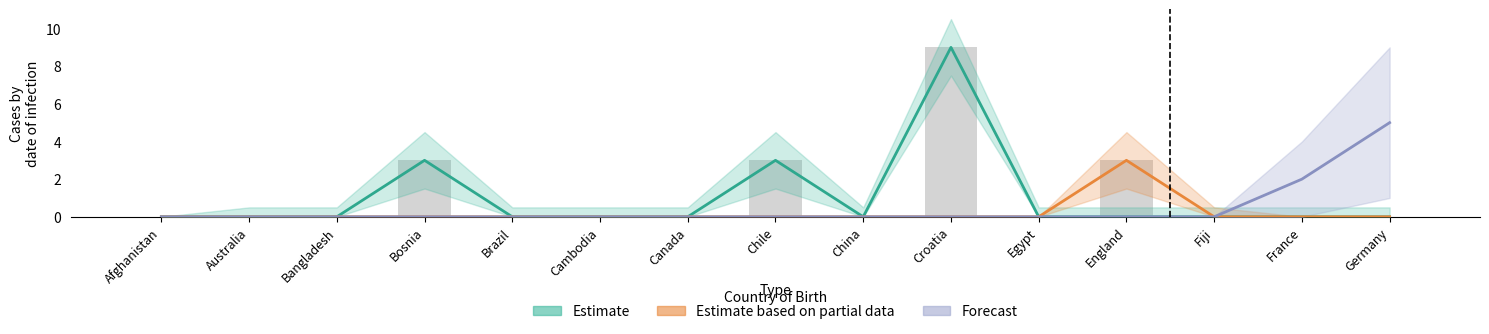

Rank the series at England from highest to lowest value.

Estimate based on partial data, Estimate, Forecast